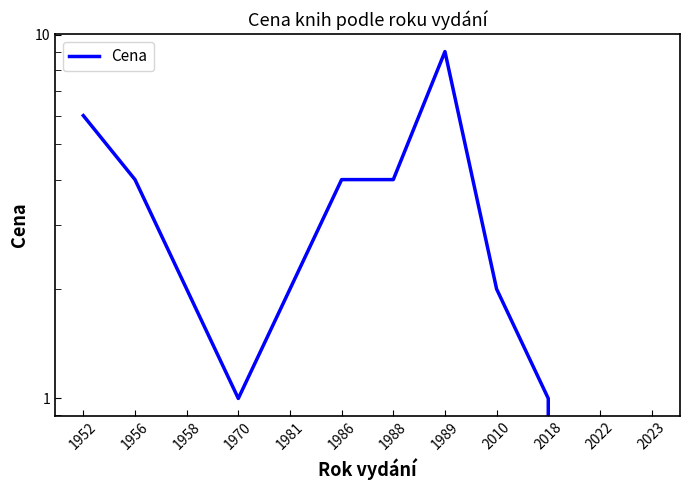

What is the difference between the maximum and second lowest values?

9